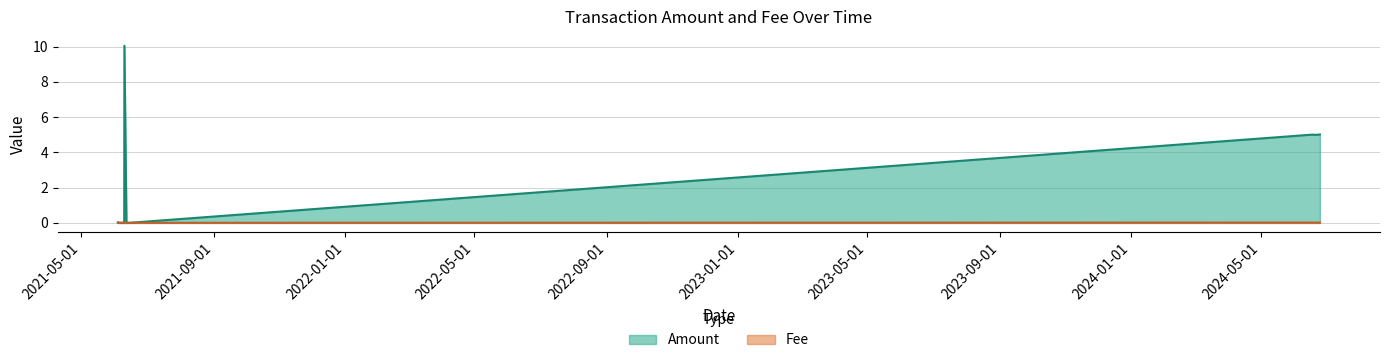

Rank the series by their average value, from highest to lowest.

Amount, Fee